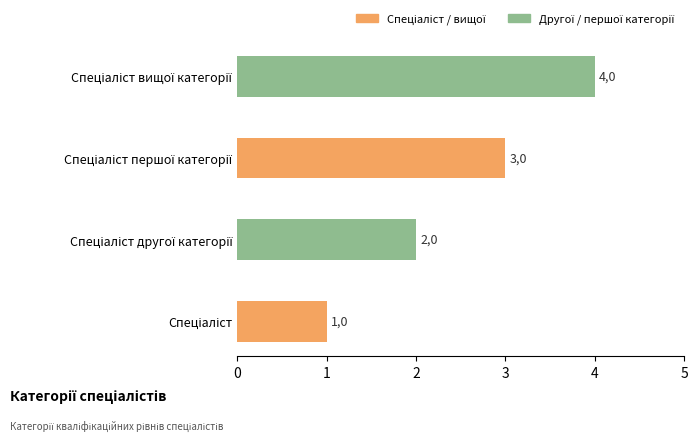

How many bars are there in total?

4